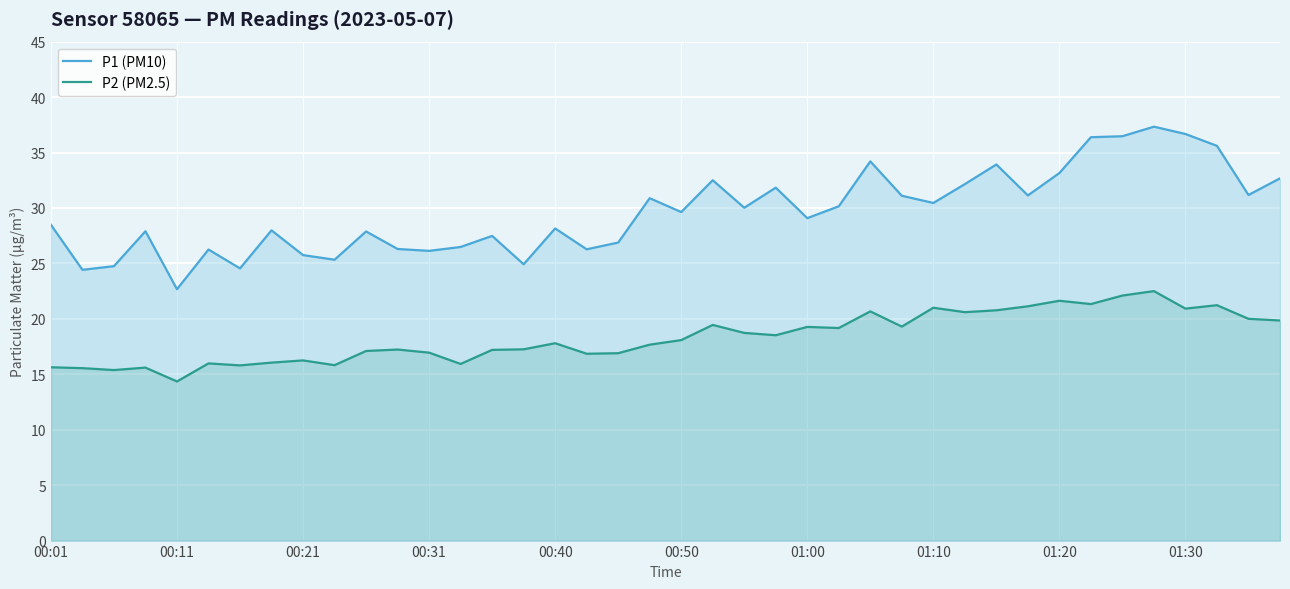

What is the maximum value for P1 (PM10)?

37.3